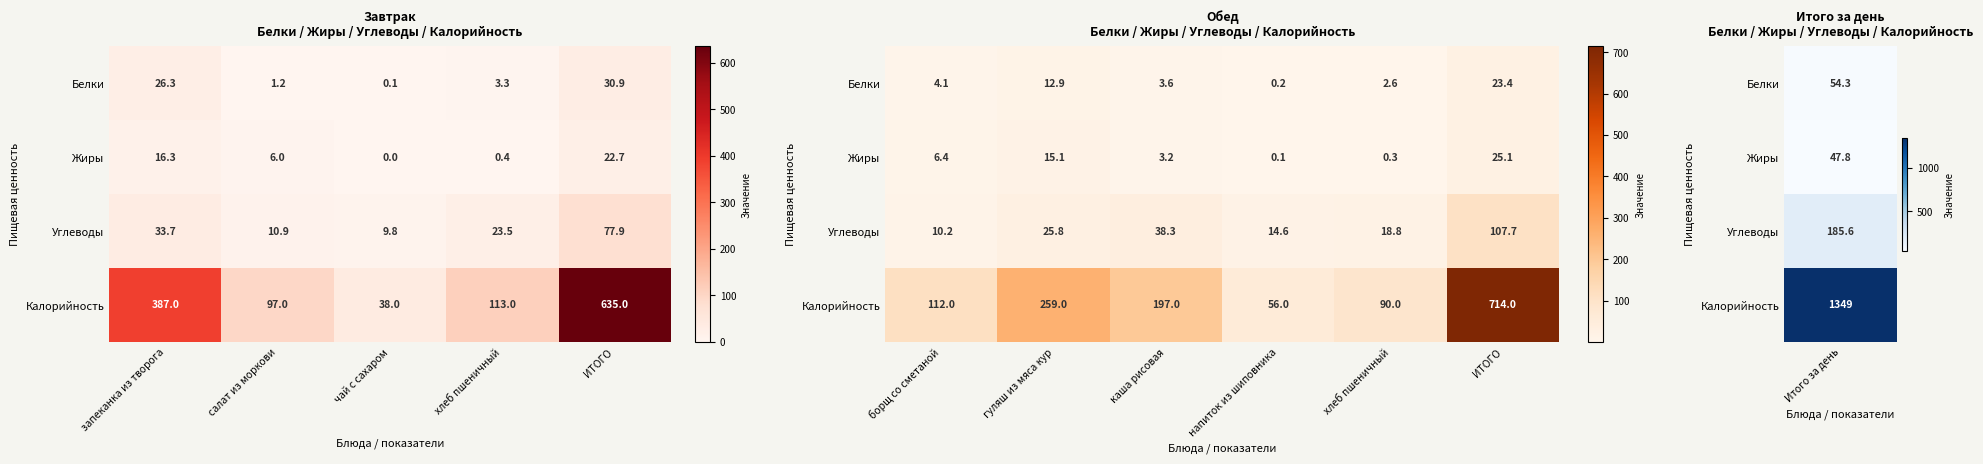

Rank the series at напиток из шиповника from lowest to highest value.

Жиры, Белки, Углеводы, Калорийность